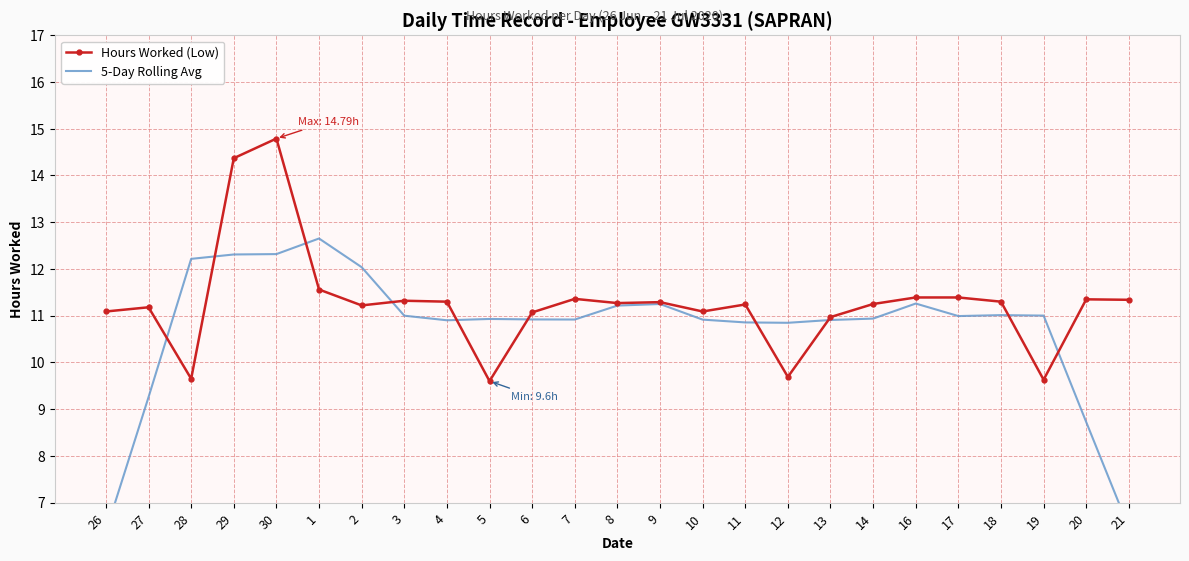

Where do Hours Worked (Low) and 5-Day Rolling Avg first cross each other?

27 and 28